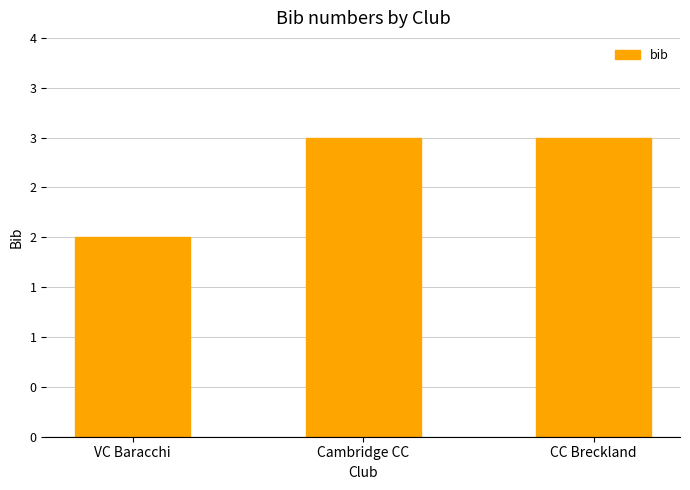

What is the label of the 2nd bar from the right?

Cambridge CC